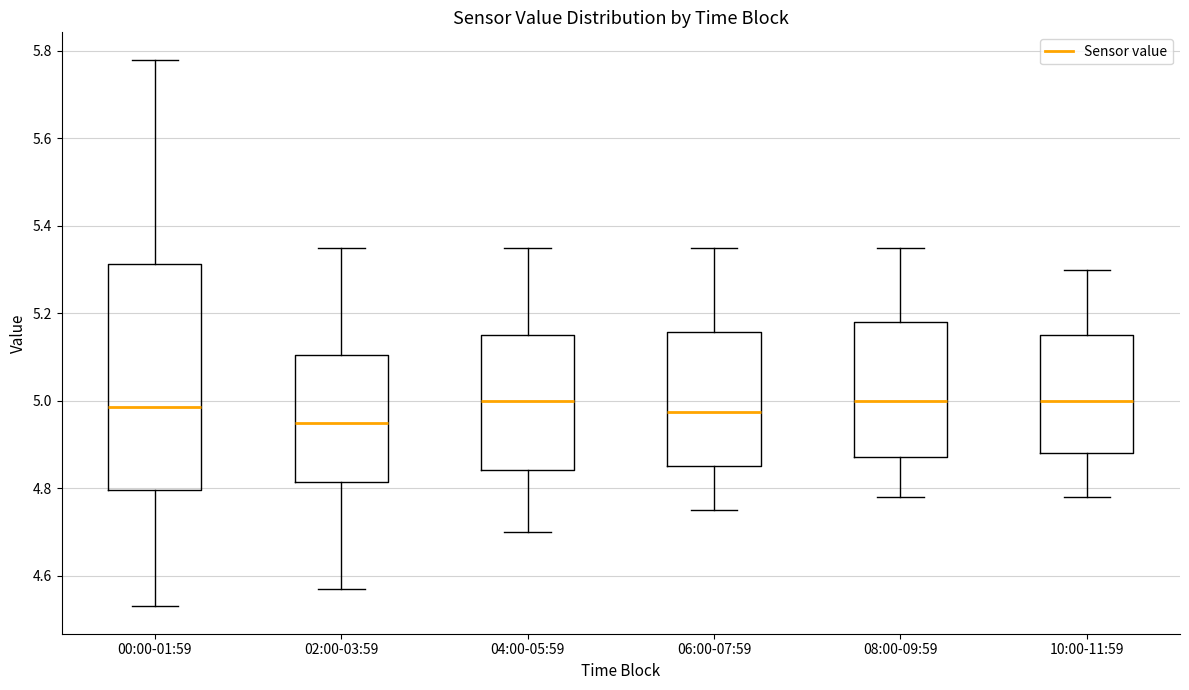

Which box is the tallest, from its lower edge to its upper edge?

00:00-01:59